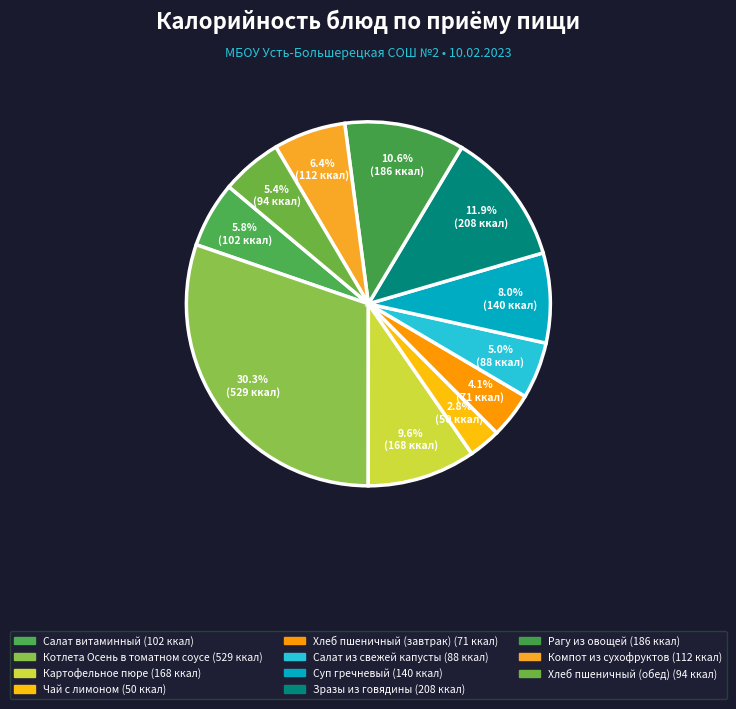

Do Салат витаминный and Рагу из овощей together represent more than half of the pie?

No